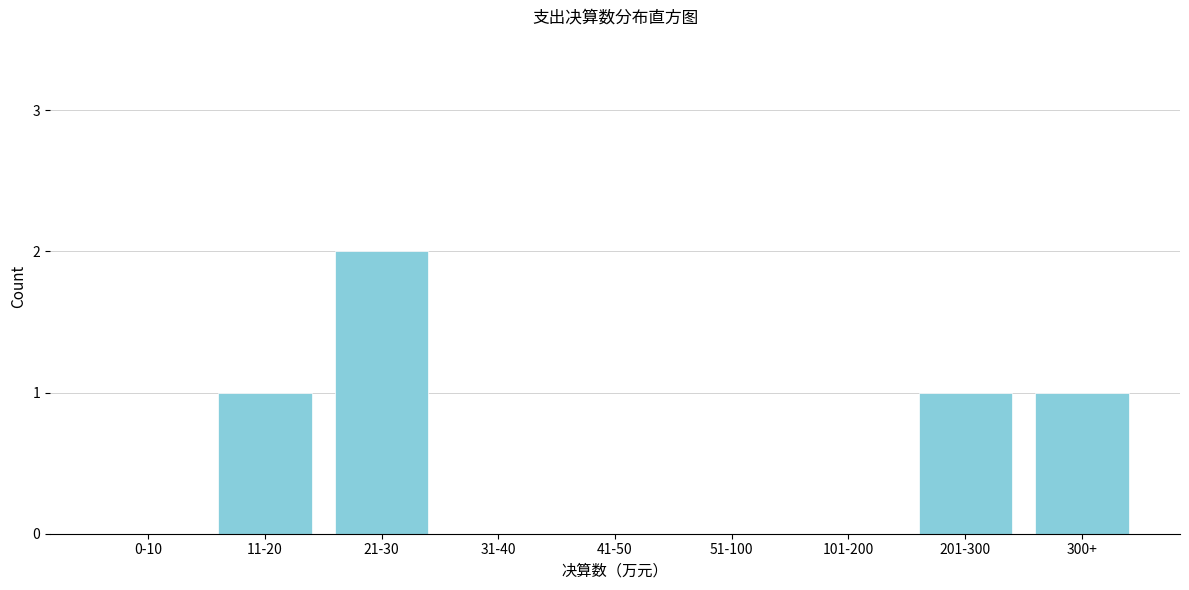

Reading left to right, what are all the values shown in this chart?

0-10=0	11-20=1	21-30=2	31-40=0	41-50=0	51-100=0	101-200=0	201-300=1	300+=1